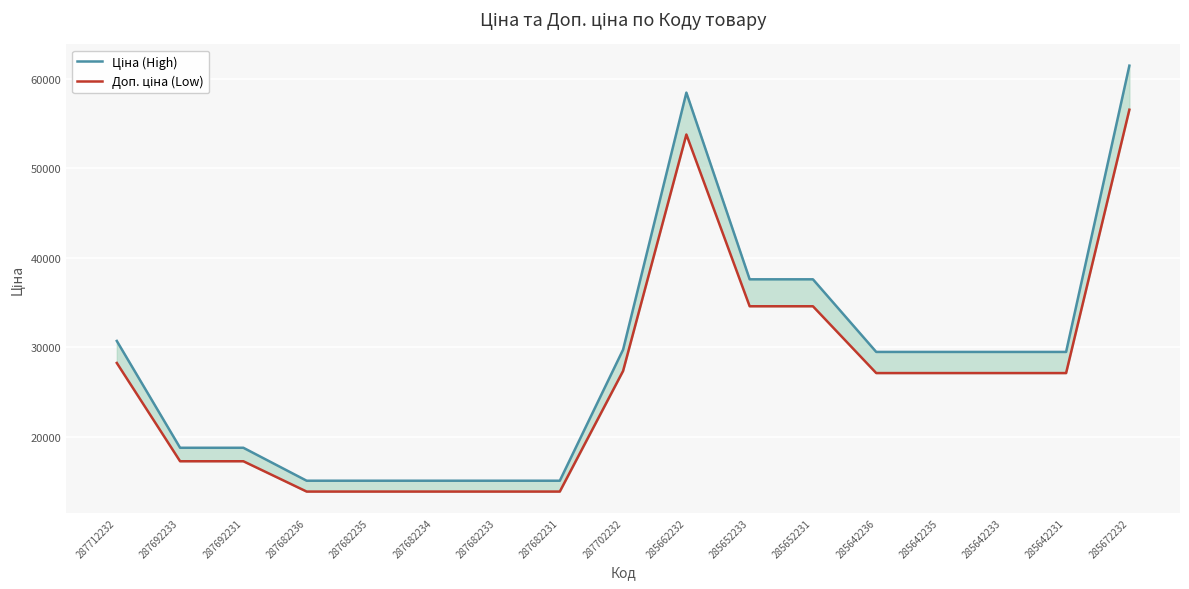

Reading right to left, extract all data points from this chart.

Ціна (High): 61434.3	29491.5	29491.5	29491.5	29491.5	37593.6	37593.6	58426.5	29747.2	15120.0	15120.0	15120.0	15120.0	15120.0	18796.8	18796.8	30717.1
Доп. ціна (Low): 56519.5	27132.2	27132.2	27132.2	27132.2	34586.1	34586.1	53752.4	27367.5	13910.4	13910.4	13910.4	13910.4	13910.4	17293.1	17293.1	28259.8